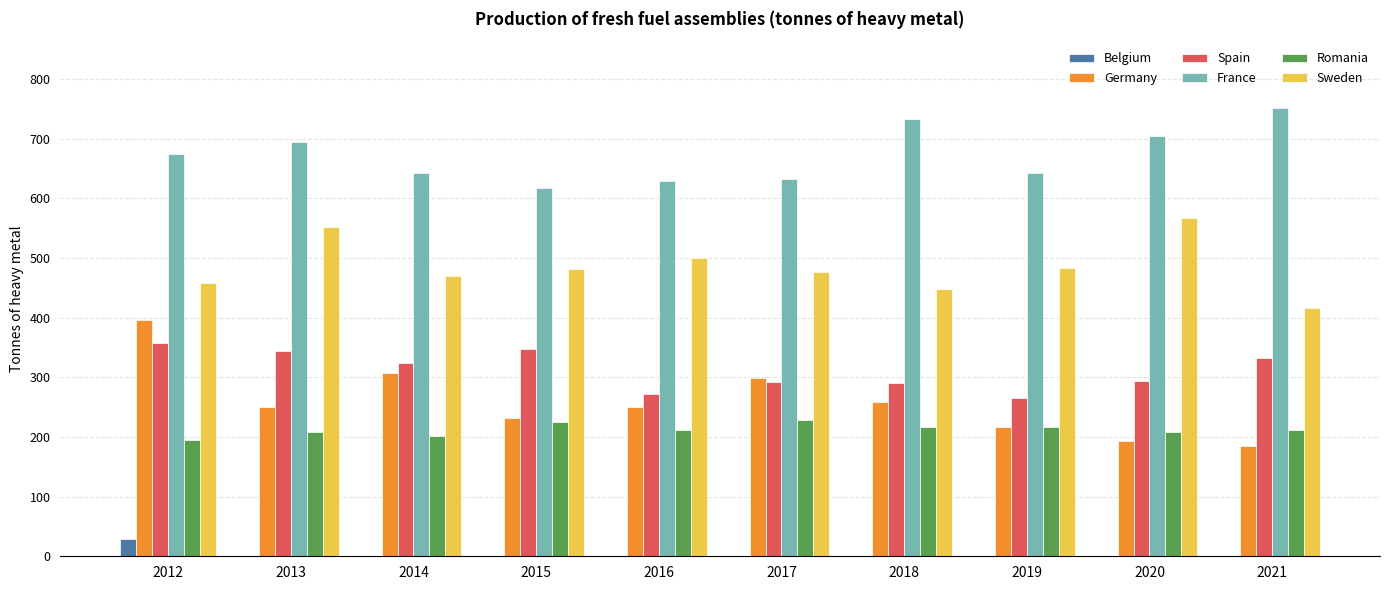

What is the sum of the Romania values at 2021 and 2019?

428.0